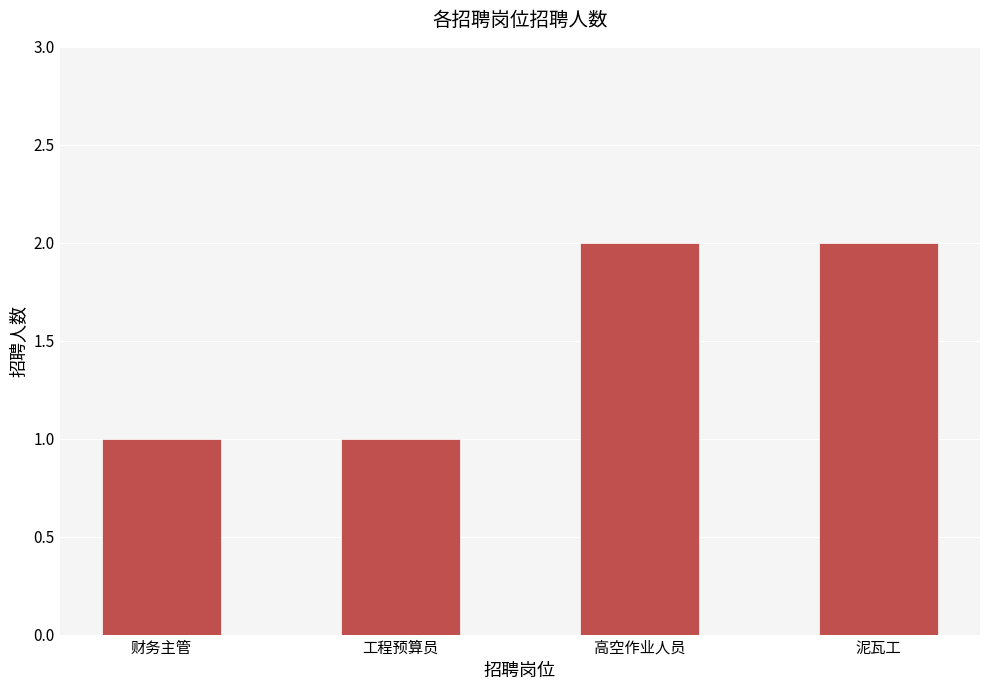

What is the sum of the values at 泥瓦工 and 高空作业人员?

4